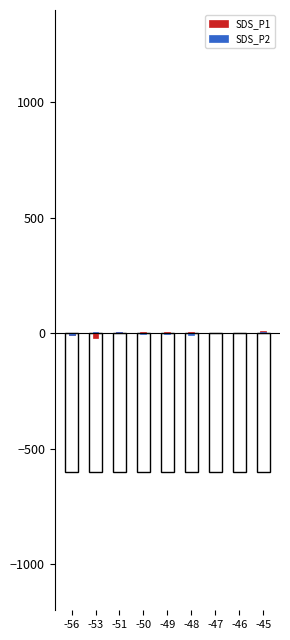

What is the value of the SDS_P2 bar at the 9th from the left?

5.1